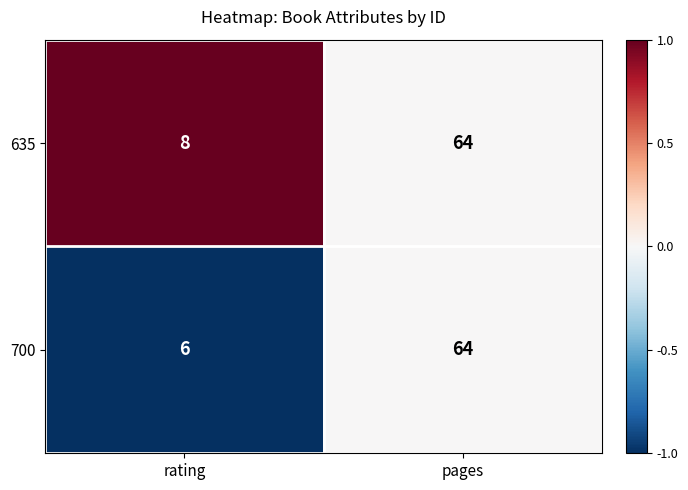

Reading right to left, list all the values displayed in this chart.

635: 64	8
700: 64	6